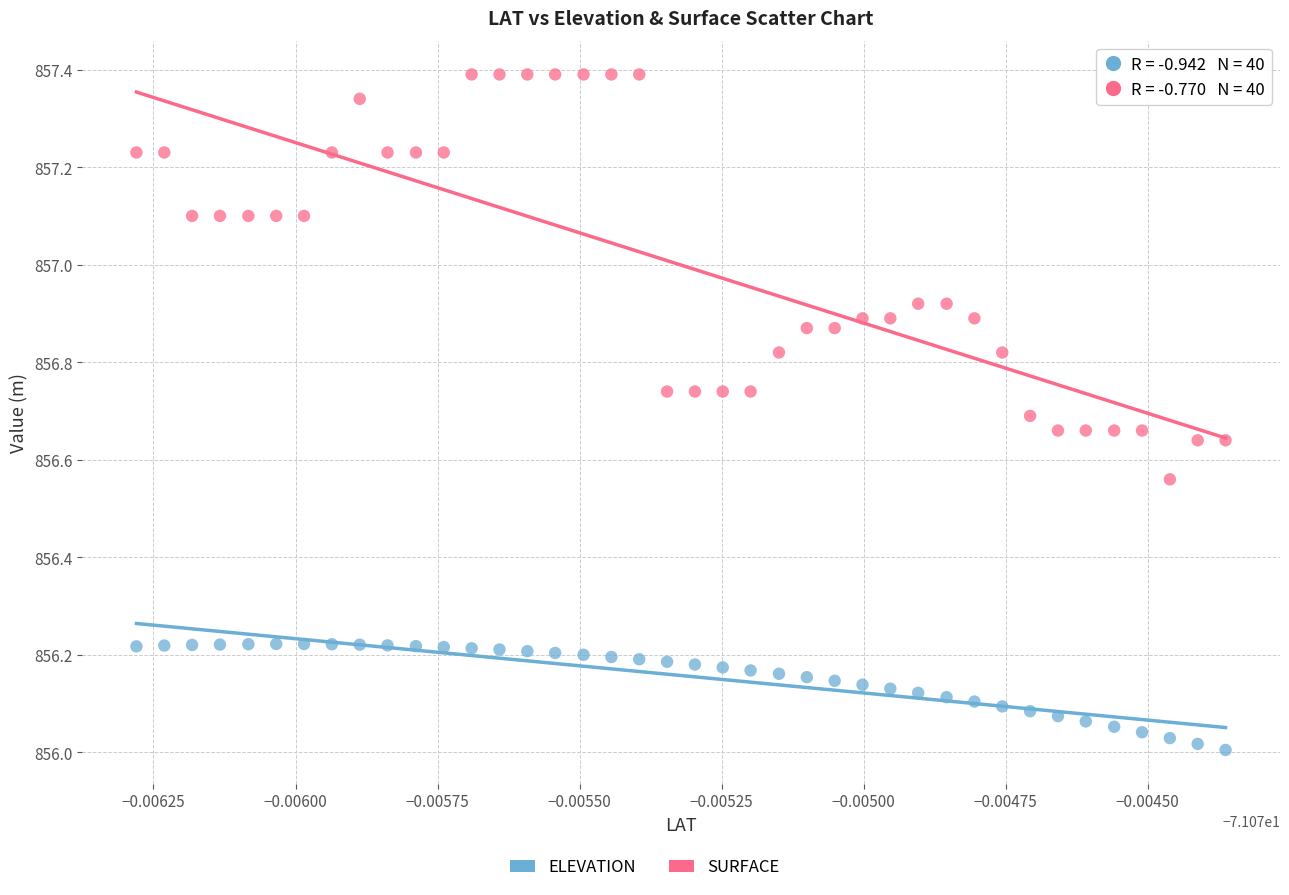

Across all data points, what is the range of Y values (max minus min)?

1.4